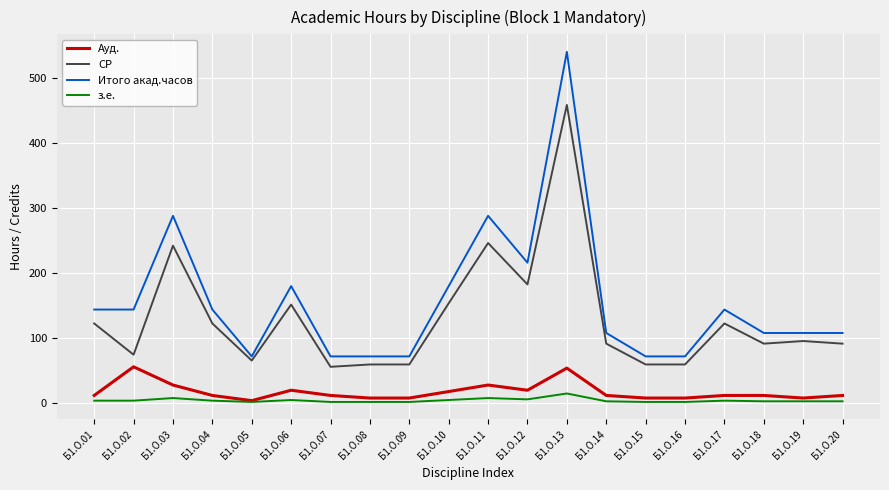

Between Б1.О.11 and Б1.О.15, which series saw the biggest shift?

Итого акад.часов